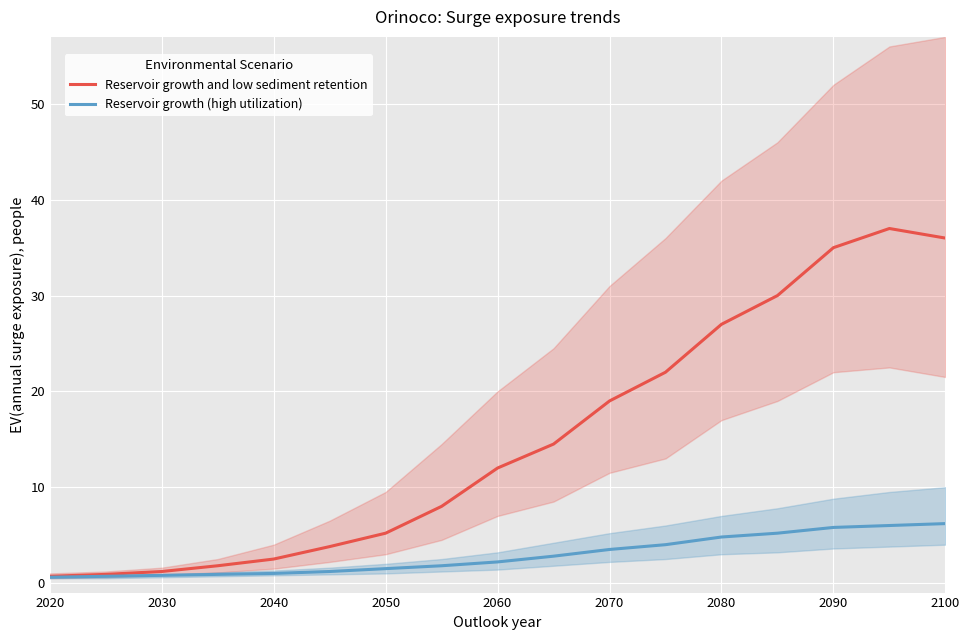

The value of Reservoir growth (high utilization) at 2100 is 6.2. True or false?

True